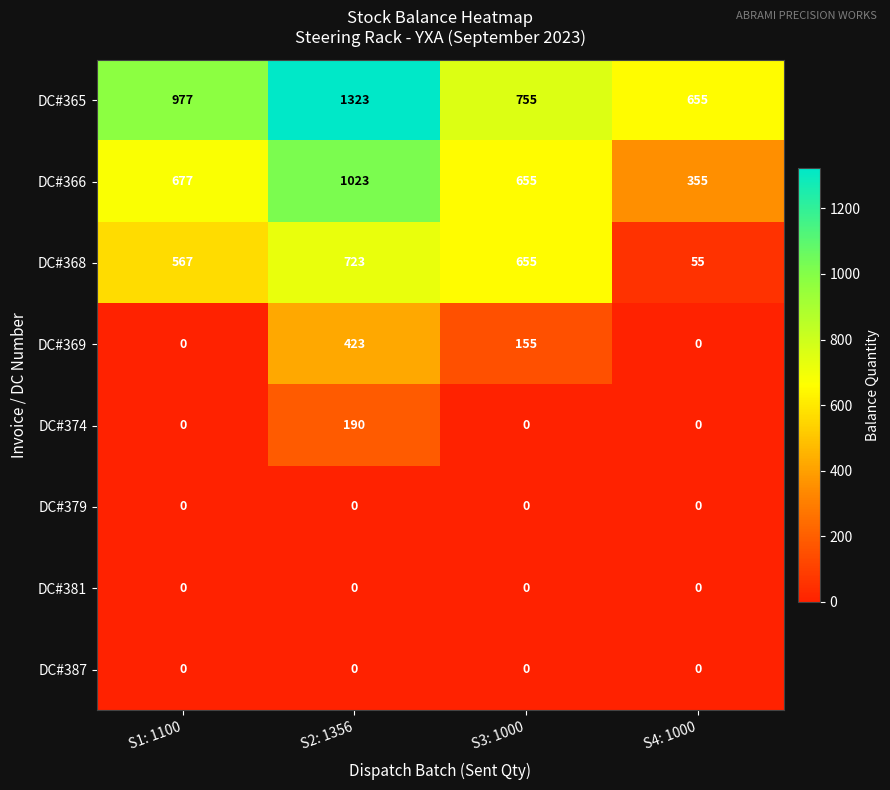

Which series changed the most between S2: 1356 and S3: 1000?

DC#365